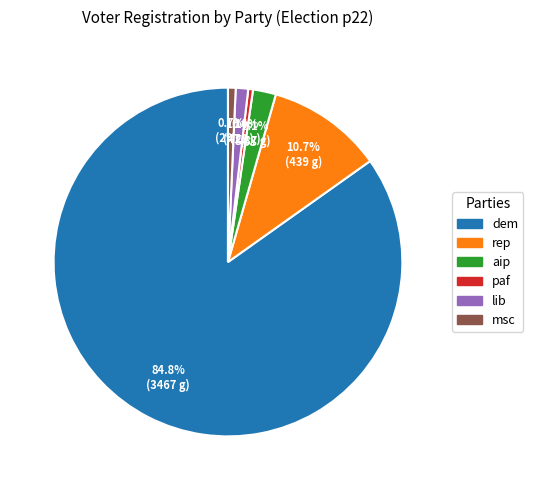

Do paf and aip together represent more than half of the pie?

No